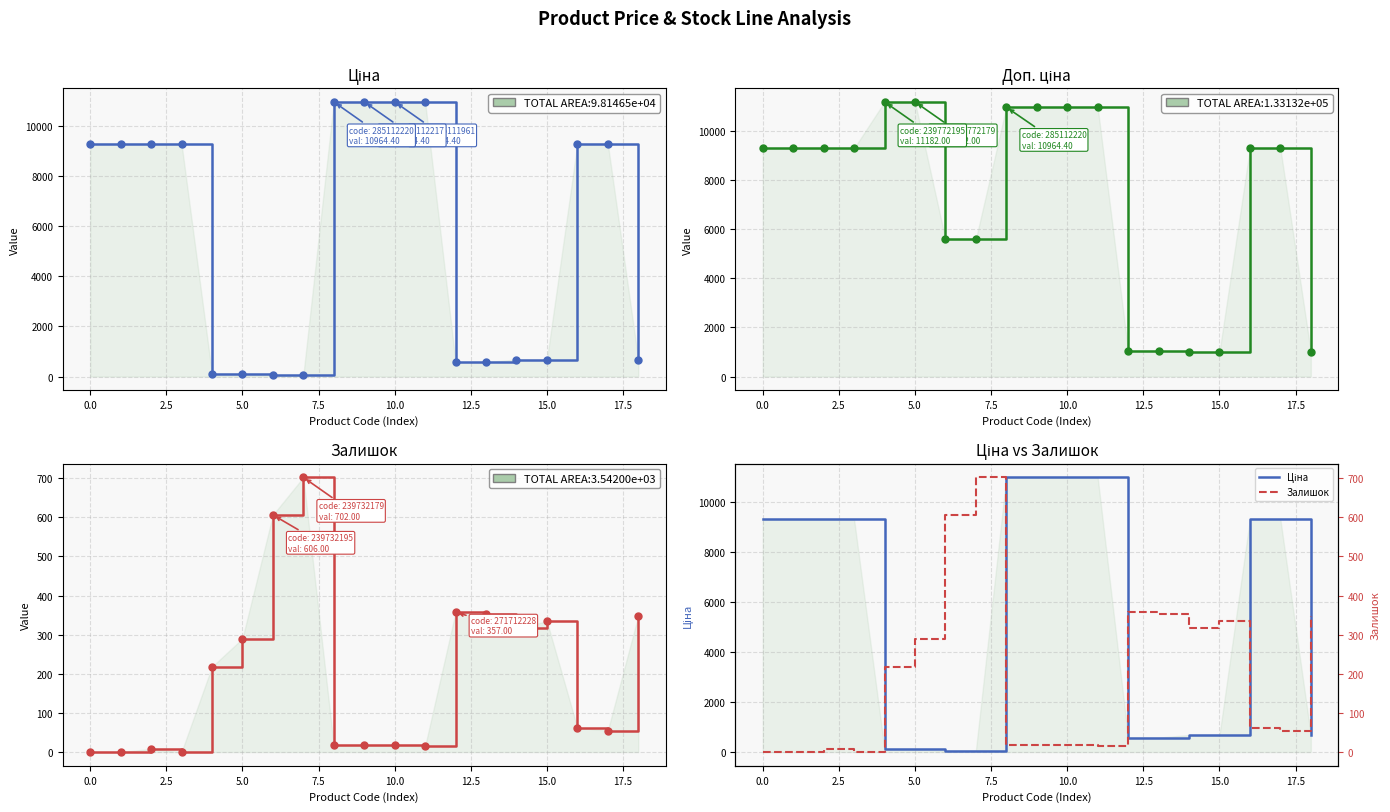

What is the label of the 12th point from the left?

11